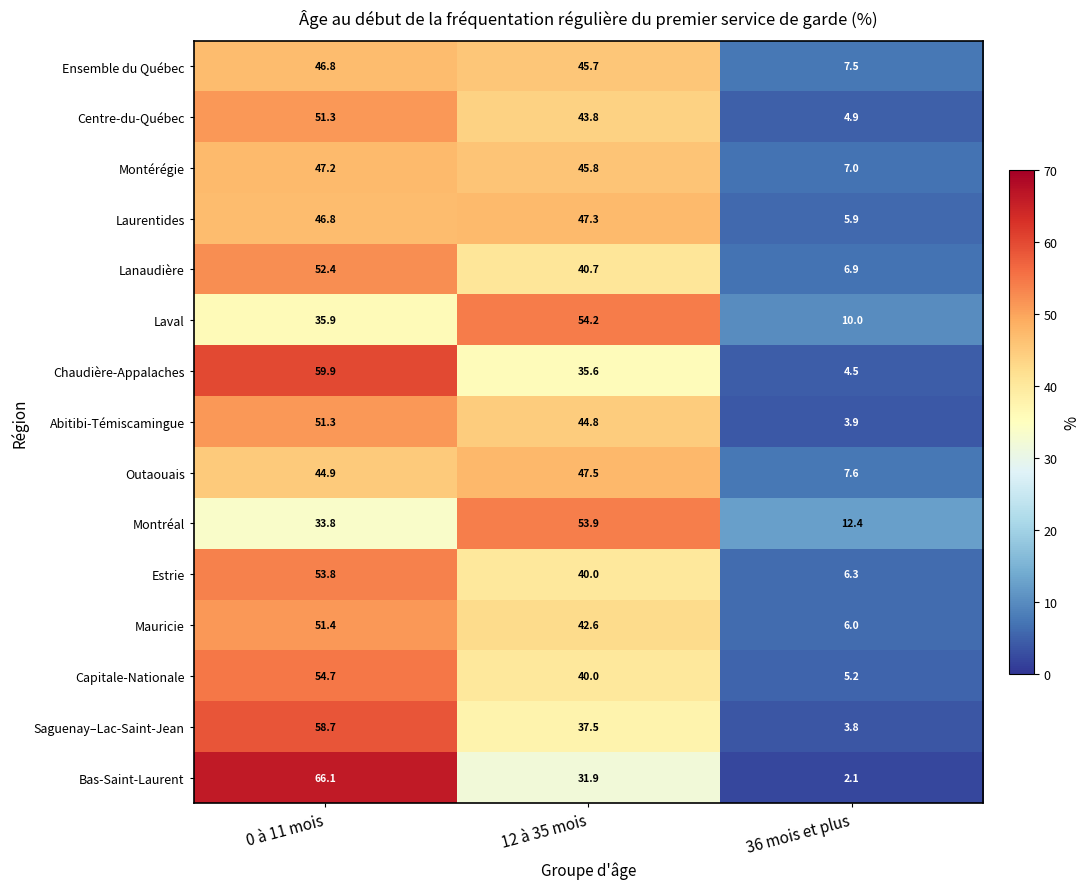

List the labels in order of Outaouais value, smallest first.

36 mois et plus, 0 à 11 mois, 12 à 35 mois